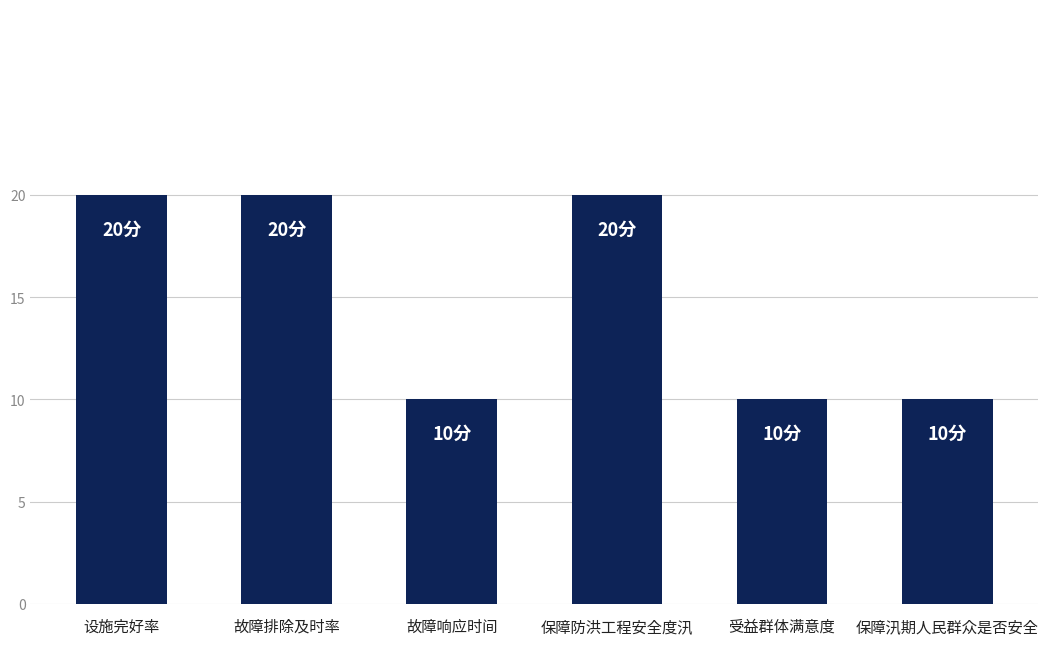

How many values are below 20?

3